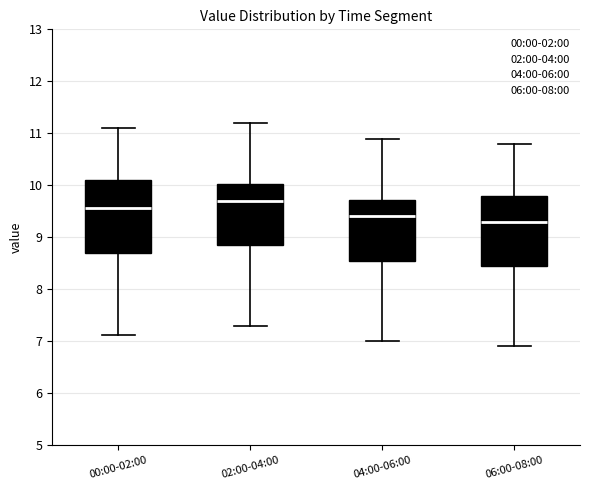

Reading left to right, read every box against the y-axis: the position of its median line, the range the box covers, and the ends of its whiskers. The values are not printed on the chart, so give them approximately, as read against the axis.

00:00-02:00: median 9.6, box 8.7 to 10.1, whiskers 7.1 to 11.1
02:00-04:00: median 9.7, box 8.9 to 10.0, whiskers 7.3 to 11.2
04:00-06:00: median 9.4, box 8.6 to 9.7, whiskers 7.0 to 10.9
06:00-08:00: median 9.3, box 8.5 to 9.8, whiskers 6.9 to 10.8